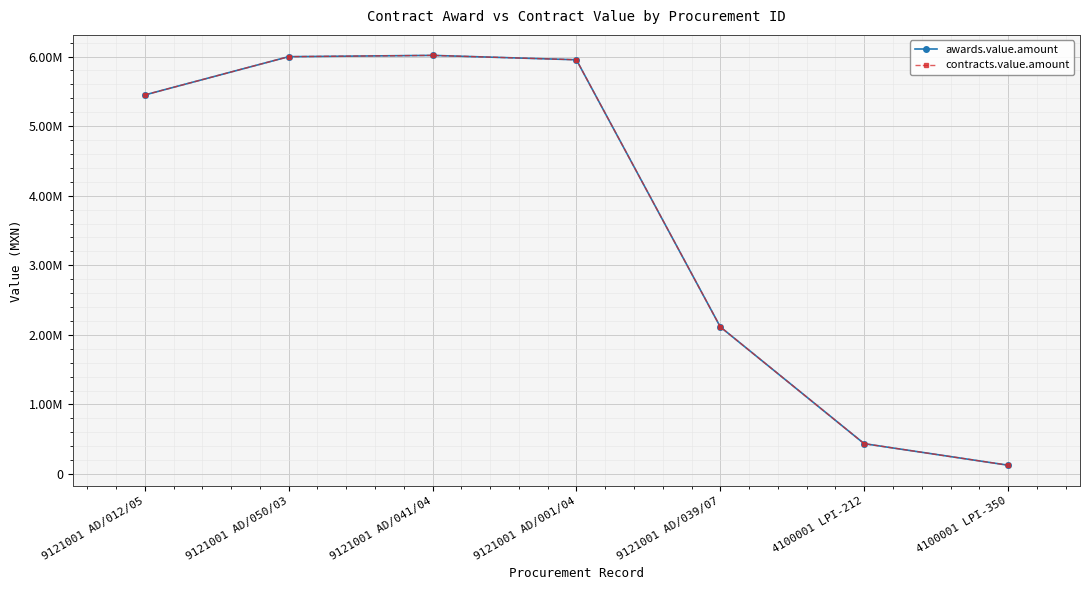

True or false: awards.value.amount and contracts.value.amount cross at least once.

False